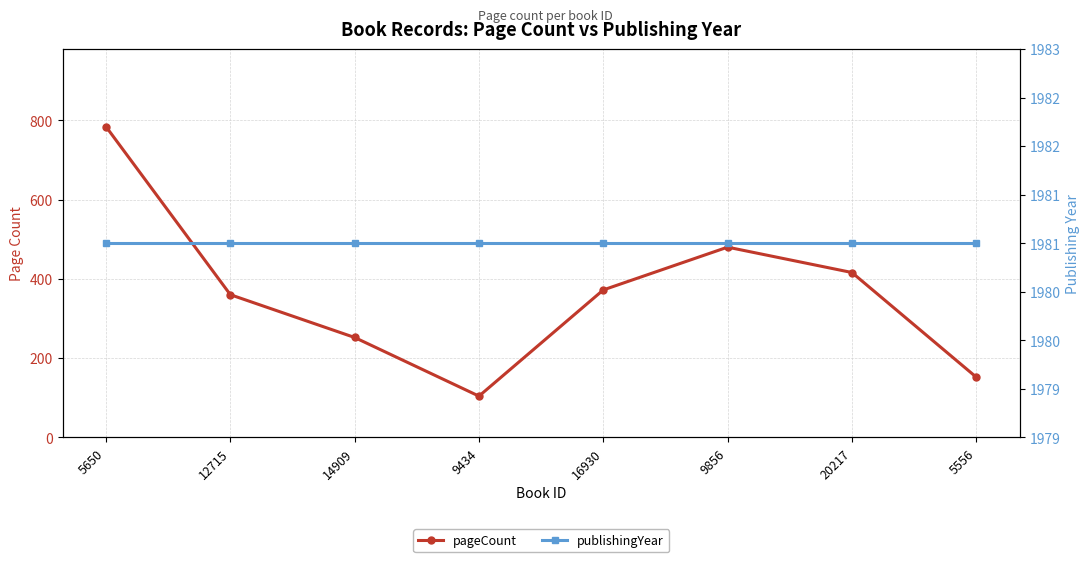

What is the label of the 7th point from the right?

12715